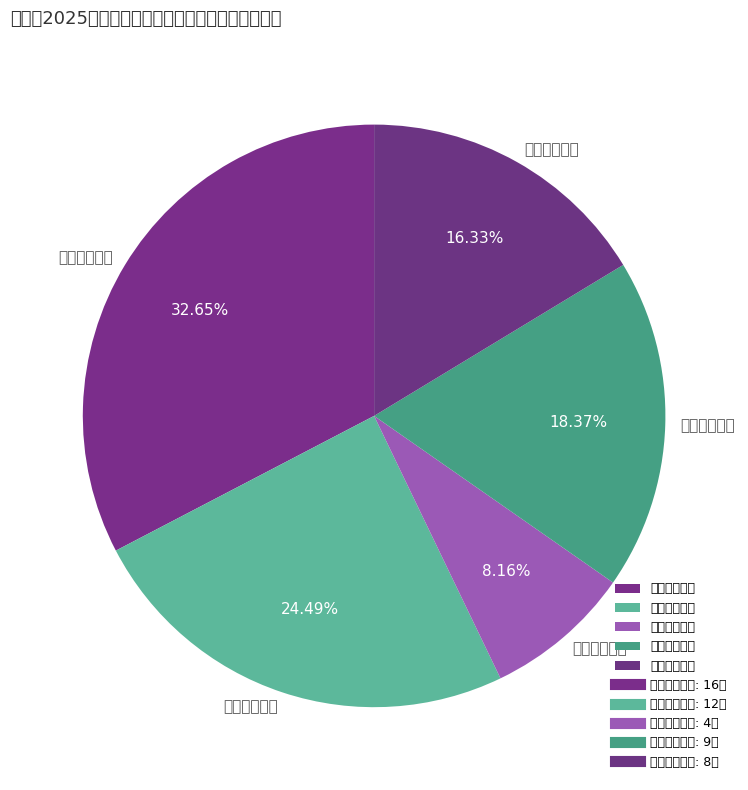

Rank the categories by value from lowest to highest.

小学英语教师, 小学体育教师, 小学音乐教师, 小学数学教师, 小学语文教师